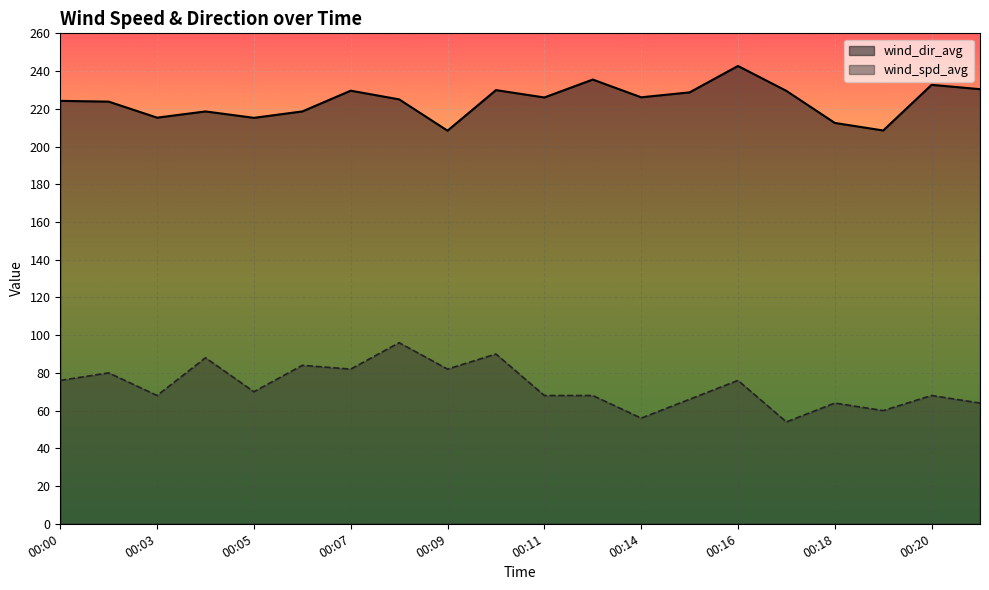

True or false: wind_dir_avg has a value of 364.9 at 00:09.

False